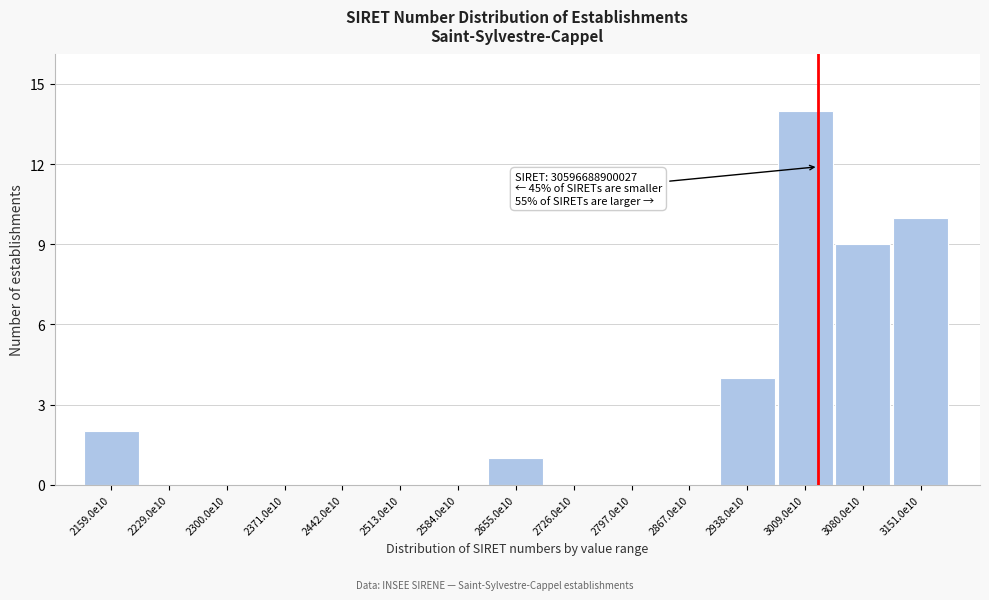

Reading left to right, extract all data points from this chart.

2159.0e10=2	2229.0e10=0	2300.0e10=0	2371.0e10=0	2442.0e10=0	2513.0e10=0	2584.0e10=0	2655.0e10=1	2726.0e10=0	2797.0e10=0	2867.0e10=0	2938.0e10=4	3009.0e10=14	3080.0e10=9	3151.0e10=10